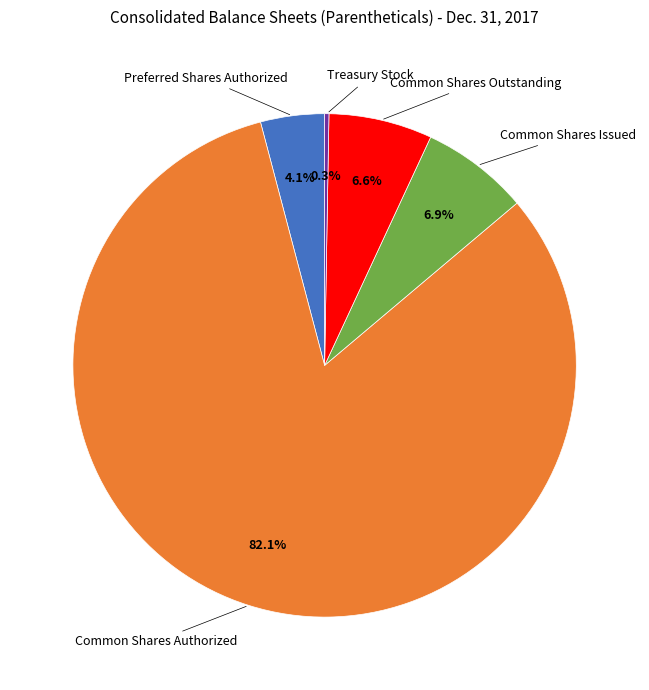

Is there a majority slice in this chart?

Yes